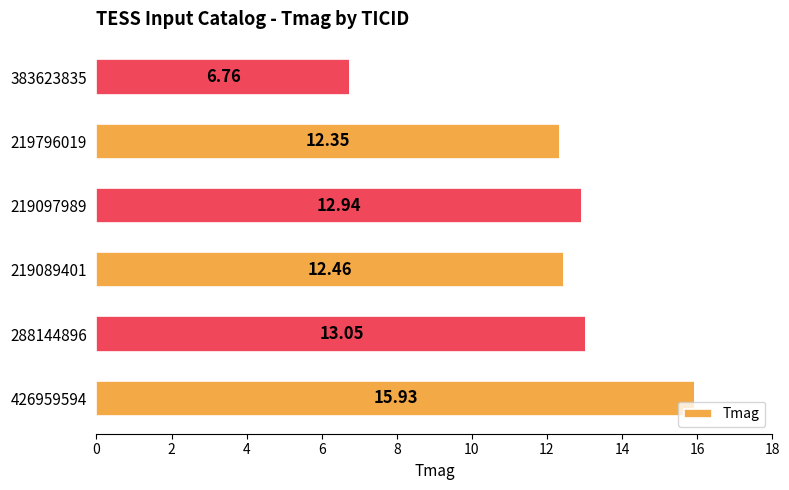

What is the sum of all values?

73.5